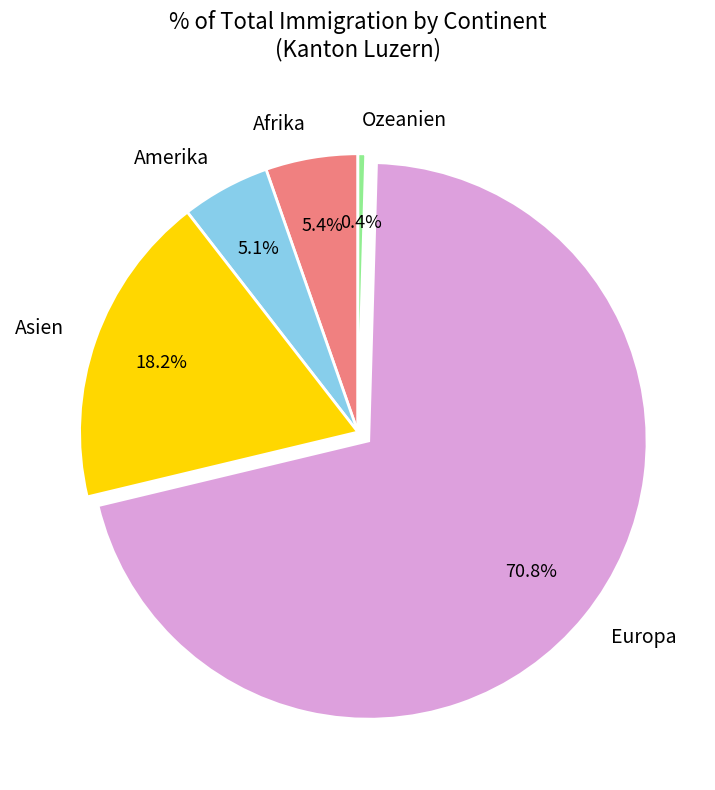

Is it true that Asien is 6% of the pie?

False